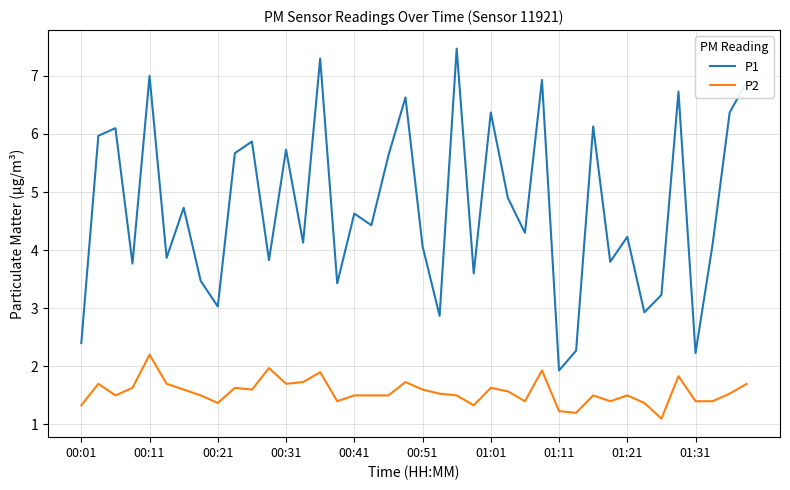

Which series has the largest total across all categories?

P1